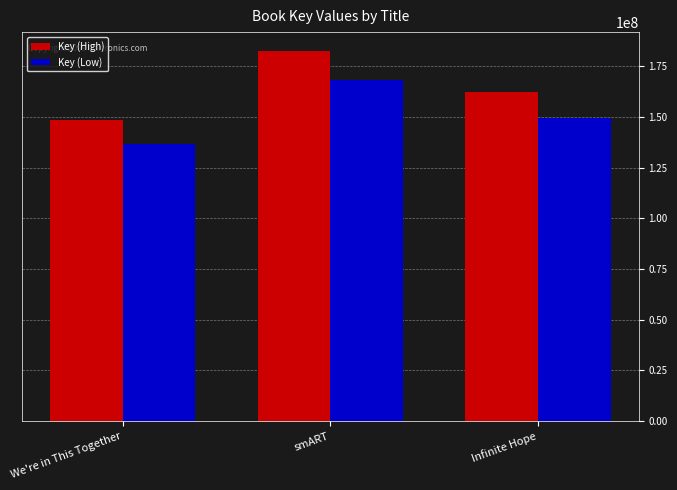

At which label does Key (High) reach its peak?

smART